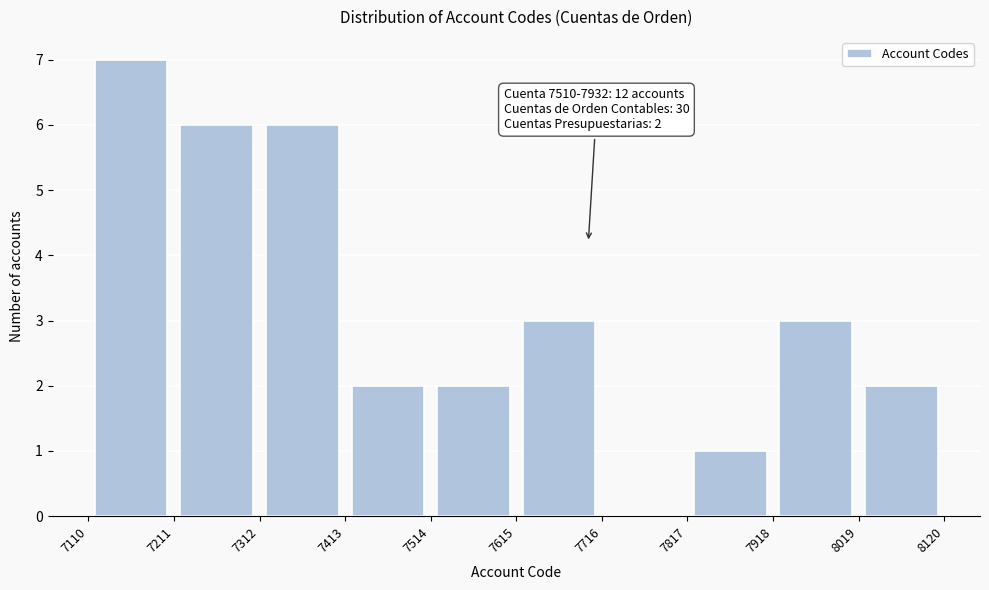

Which range on the x-axis has the tallest bar?

7110 to 7211